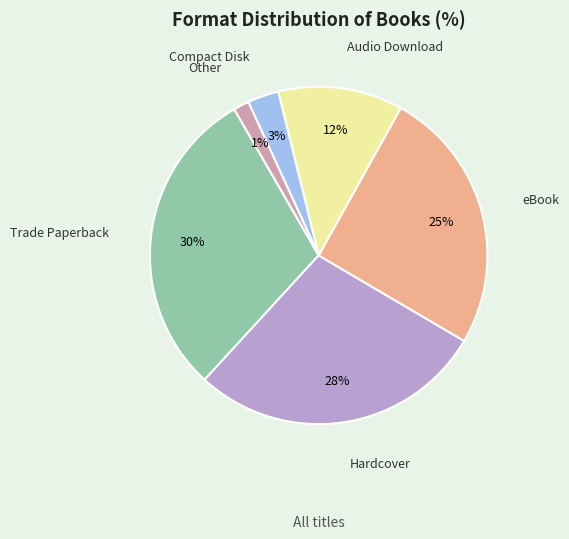

Count the number of slices in the pie.

6